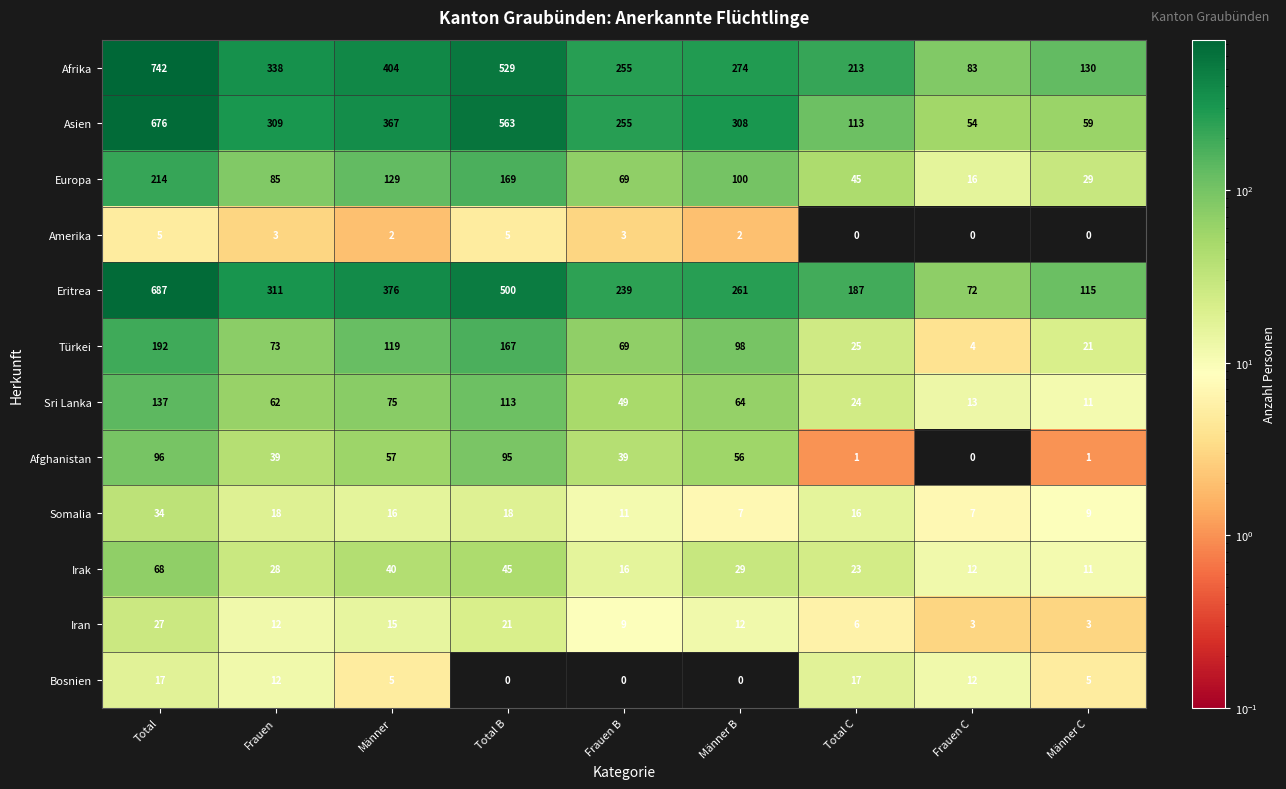

Rank the series at Total C from highest to lowest value.

Afrika, Eritrea, Asien, Europa, Türkei, Sri Lanka, Irak, Bosnien, Somalia, Iran, Afghanistan, Amerika